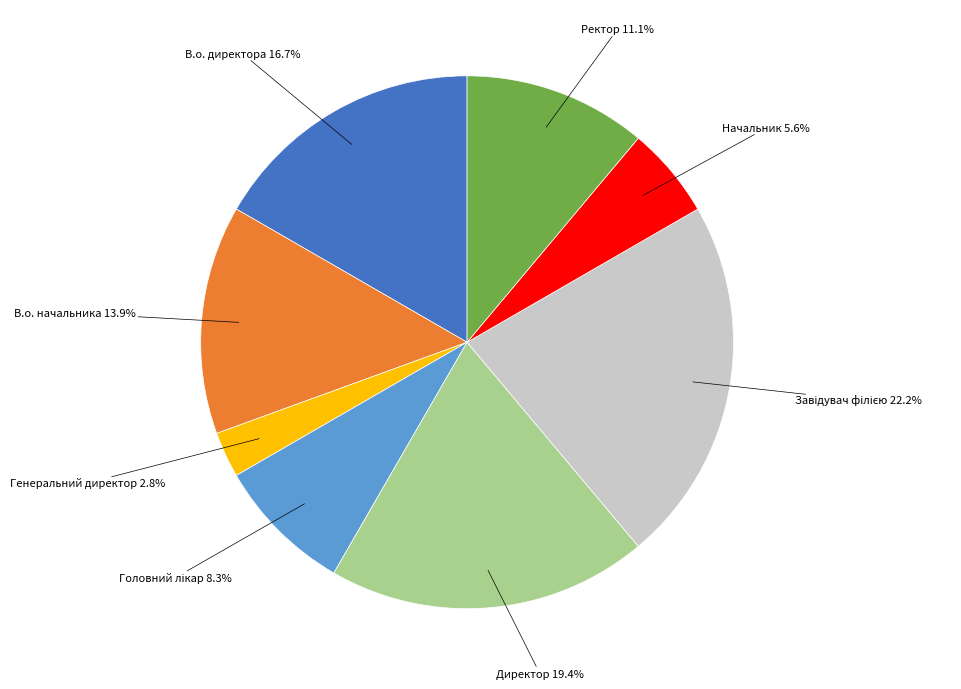

Is there any slice that represents more than half of the pie?

No